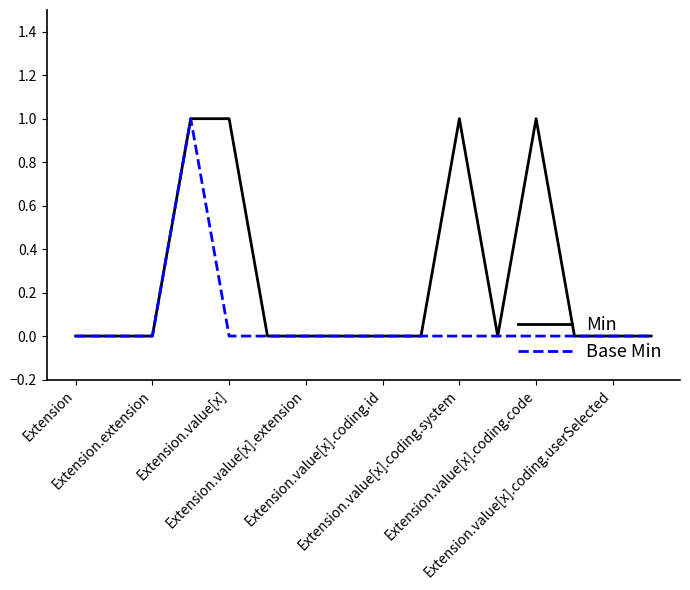

Is this an area chart (filled region under the line)?

No